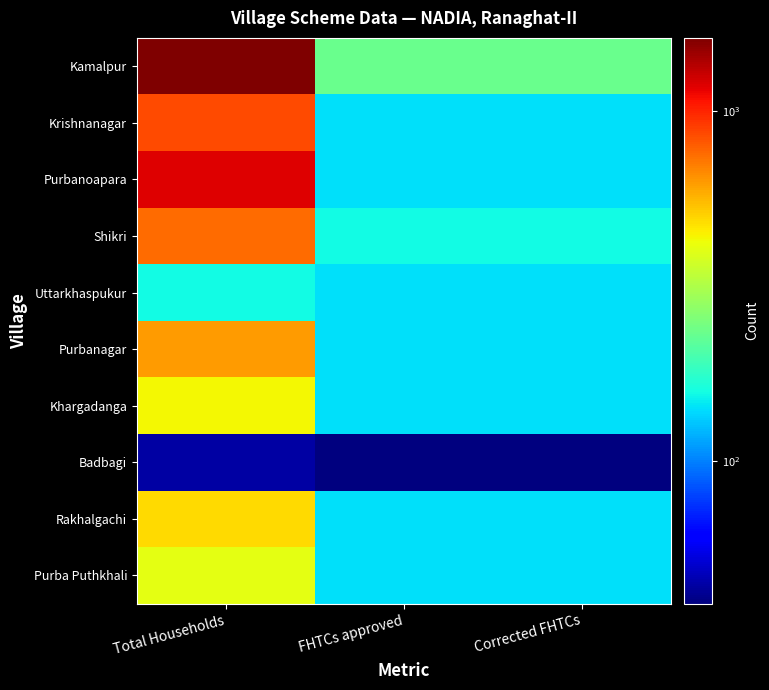

Between Total Households and FHTCs approved, which is larger?

Total Households